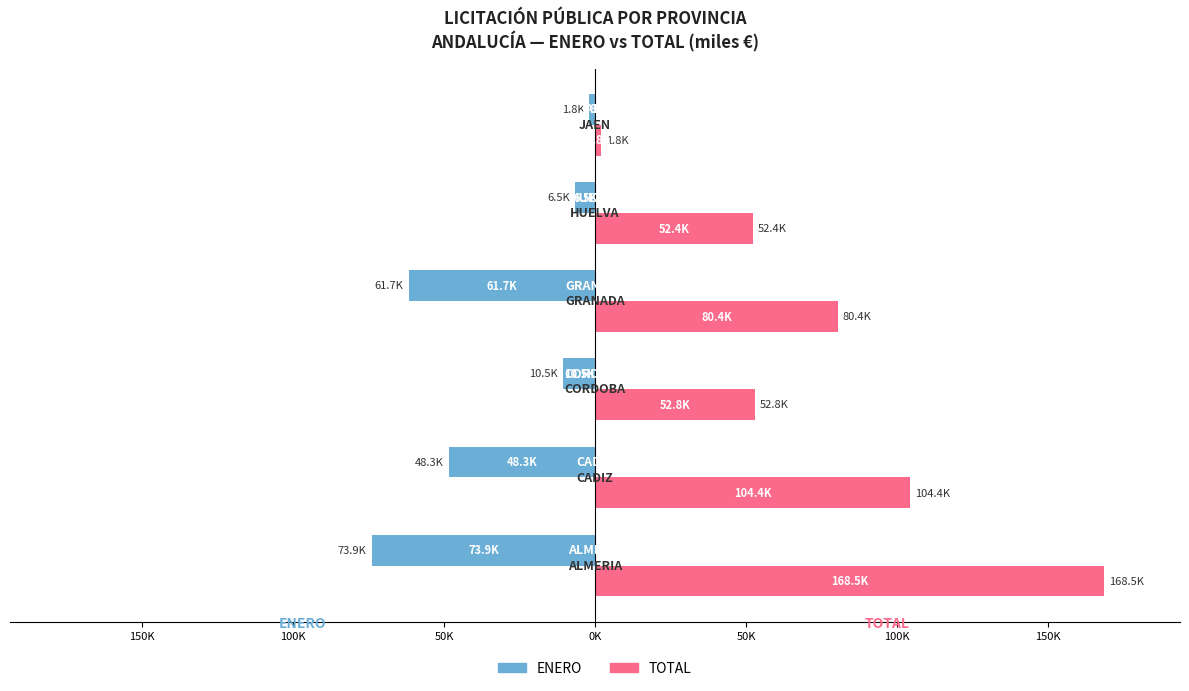

What are all the series names shown in the legend?

ENERO, TOTAL